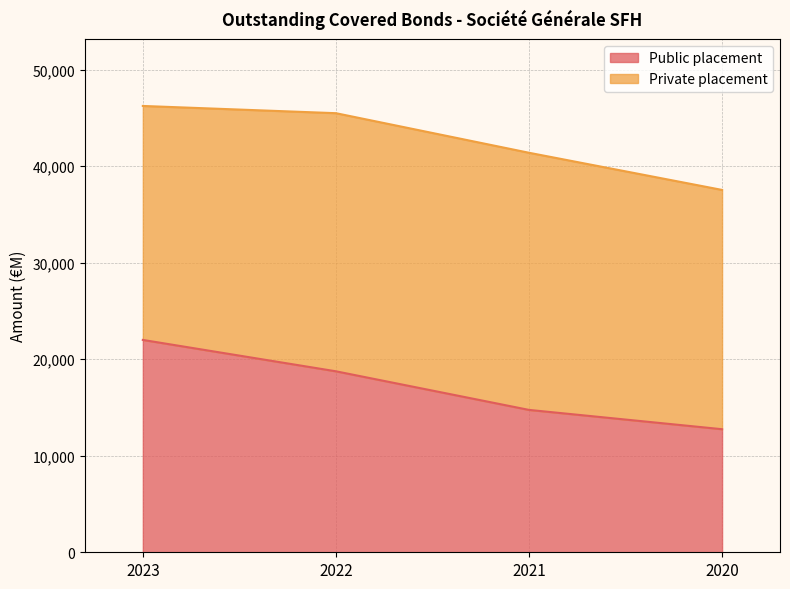

What is the change in value from 2022 to 2020?

-6000